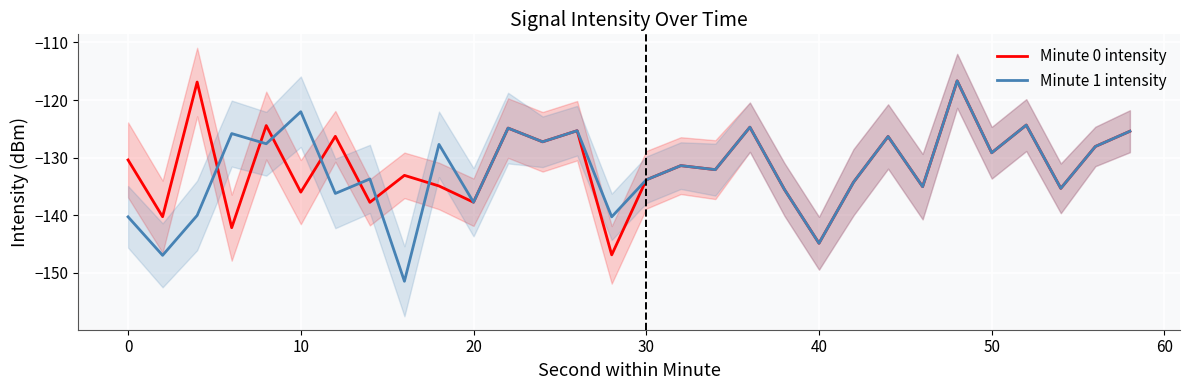

Reading left to right, what are all the values shown in this chart?

Minute 0 intensity: -130.4	-140.3	-116.9	-142.2	-124.4	-136.0	-126.3	-137.8	-133.1	-134.9	-137.7	-124.9	-127.3	-125.3	-146.9	-133.9	-131.4	-132.1	-124.7	-135.5	-144.9	-134.3	-126.3	-135.0	-116.7	-129.2	-124.3	-135.3	-128.1	-125.4
Minute 1 intensity: -140.3	-147.0	-140.0	-125.8	-127.6	-122.0	-136.2	-133.7	-151.5	-127.7	-137.7	-124.9	-127.3	-125.3	-140.3	-133.9	-131.4	-132.1	-124.7	-135.5	-144.9	-134.3	-126.3	-135.0	-116.7	-129.2	-124.3	-135.3	-128.1	-125.4